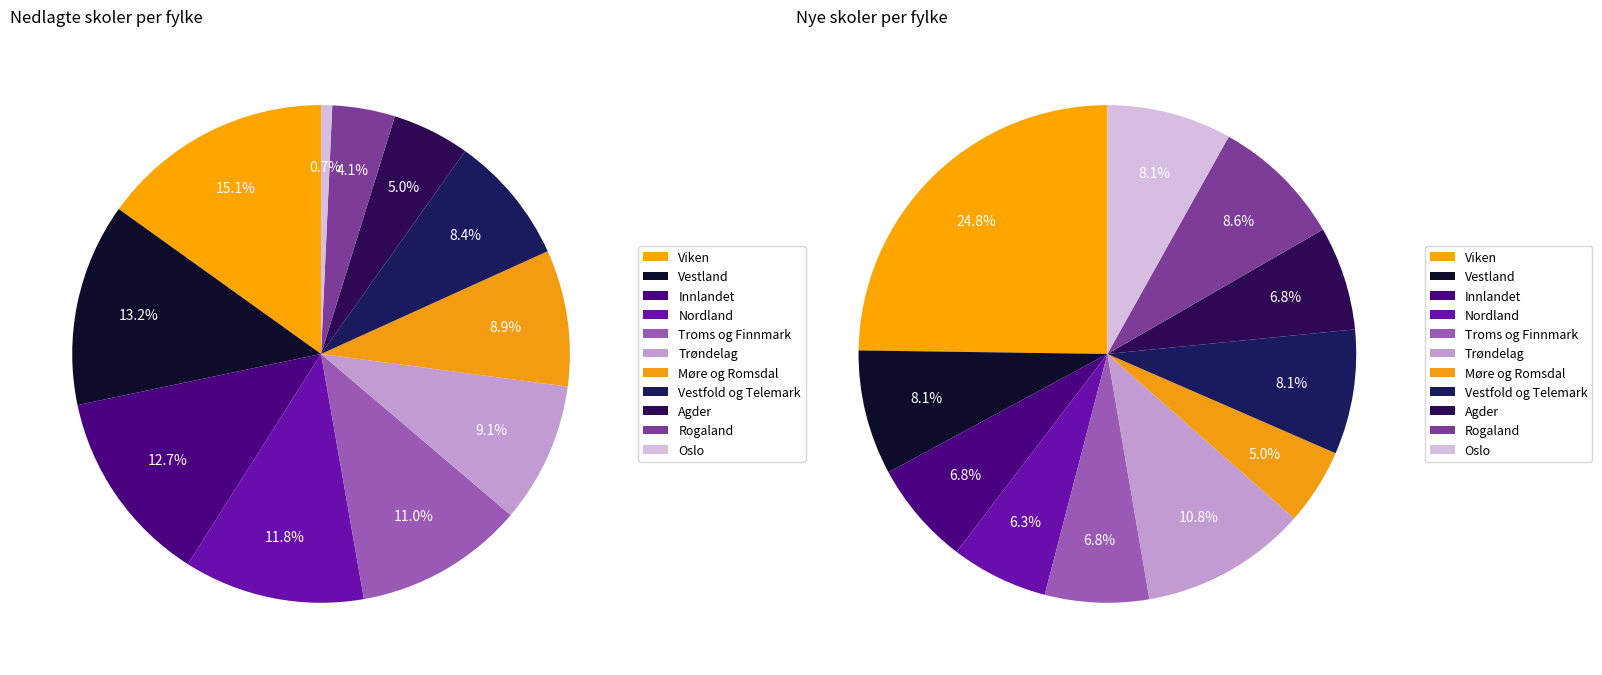

Rank the categories by Nedlagte value from lowest to highest.

Oslo, Rogaland, Agder, Vestfold og Telemark, Møre og Romsdal, Trøndelag, Troms og Finnmark, Nordland, Innlandet, Vestland, Viken